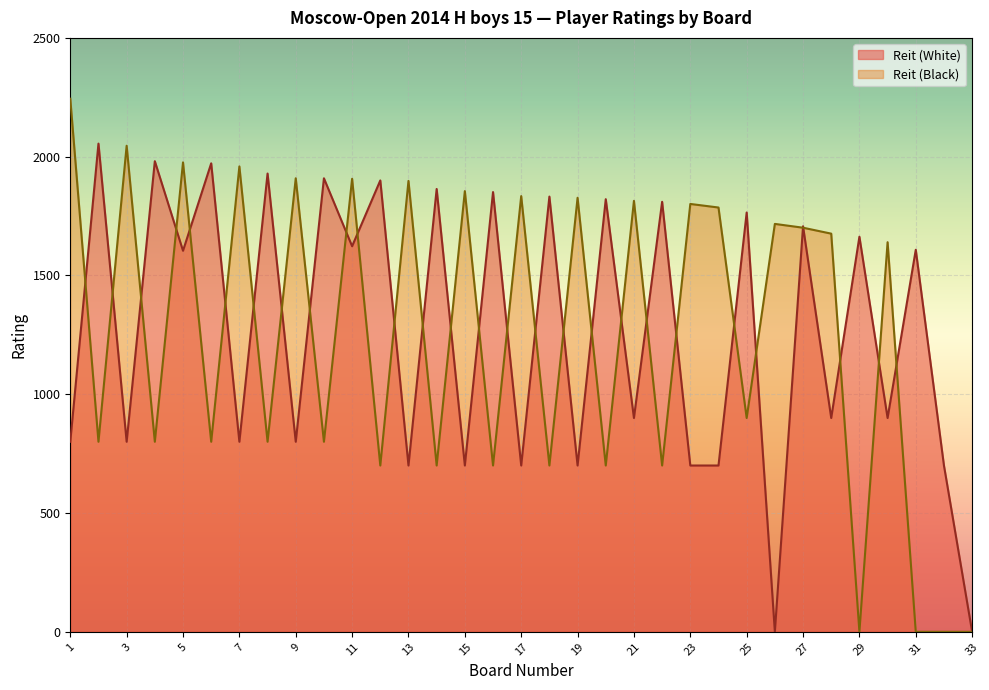

What is the spread (max minus min) of values at 17?

1134